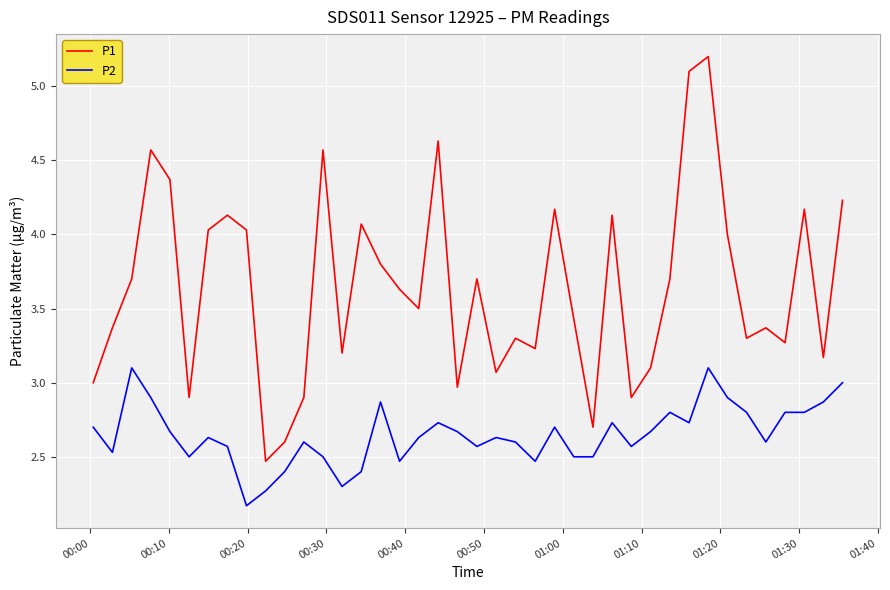

What is the maximum value for P2?

3.1